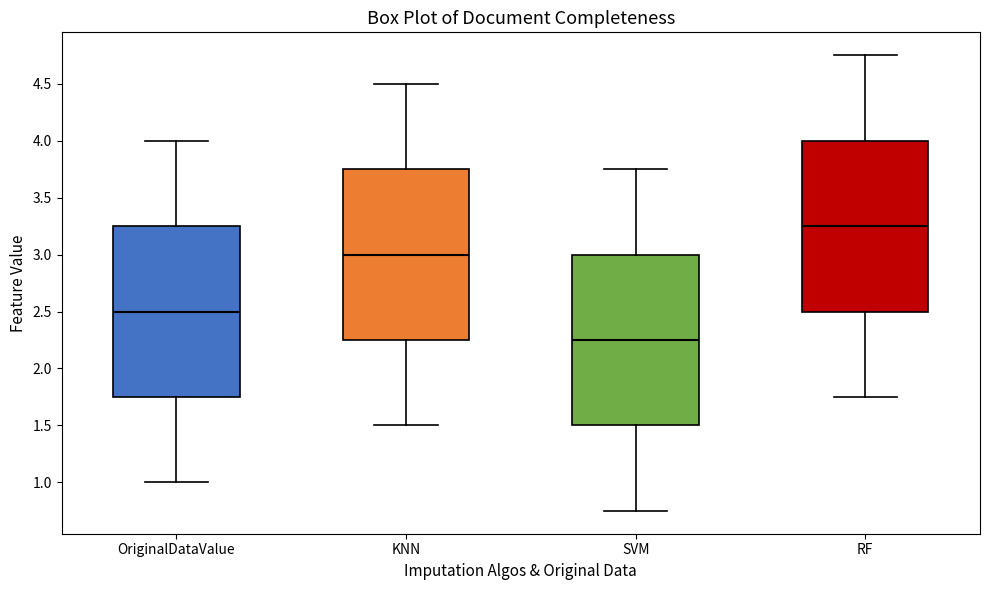

Reading left to right, read every box against the y-axis: the position of its median line, the range the box covers, and the ends of its whiskers. The values are not printed on the chart, so give them approximately, as read against the axis.

OriginalDataValue: median 2.50, box 1.75 to 3.25, whiskers 1.00 to 4.00
KNN: median 3.00, box 2.25 to 3.75, whiskers 1.50 to 4.50
SVM: median 2.25, box 1.50 to 3.00, whiskers 0.75 to 3.75
RF: median 3.25, box 2.50 to 4.00, whiskers 1.75 to 4.75